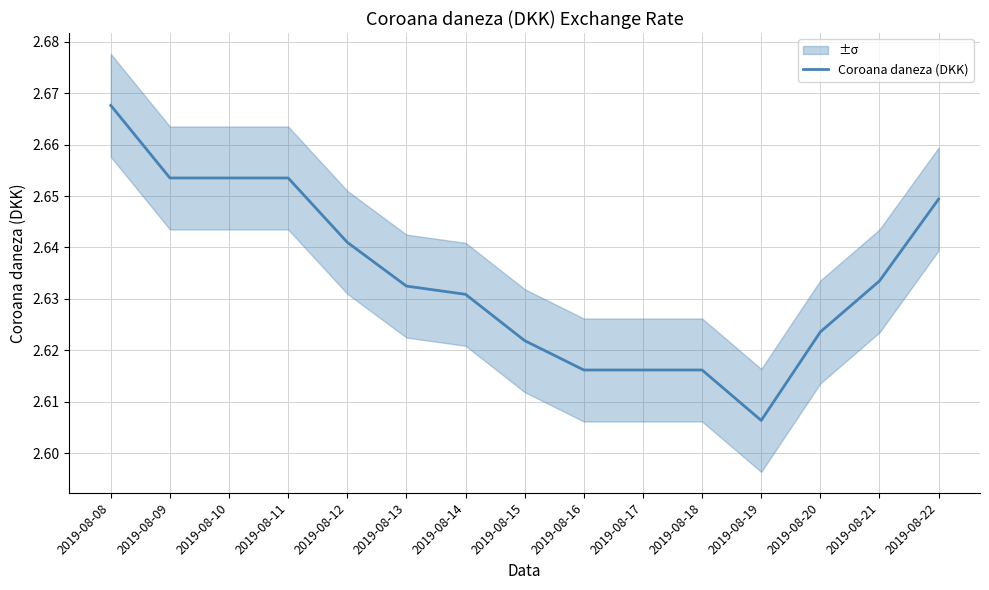

Rank the categories by value from highest to lowest.

2019-08-08, 2019-08-09, 2019-08-10, 2019-08-11, 2019-08-22, 2019-08-12, 2019-08-21, 2019-08-13, 2019-08-14, 2019-08-20, 2019-08-15, 2019-08-16, 2019-08-17, 2019-08-18, 2019-08-19